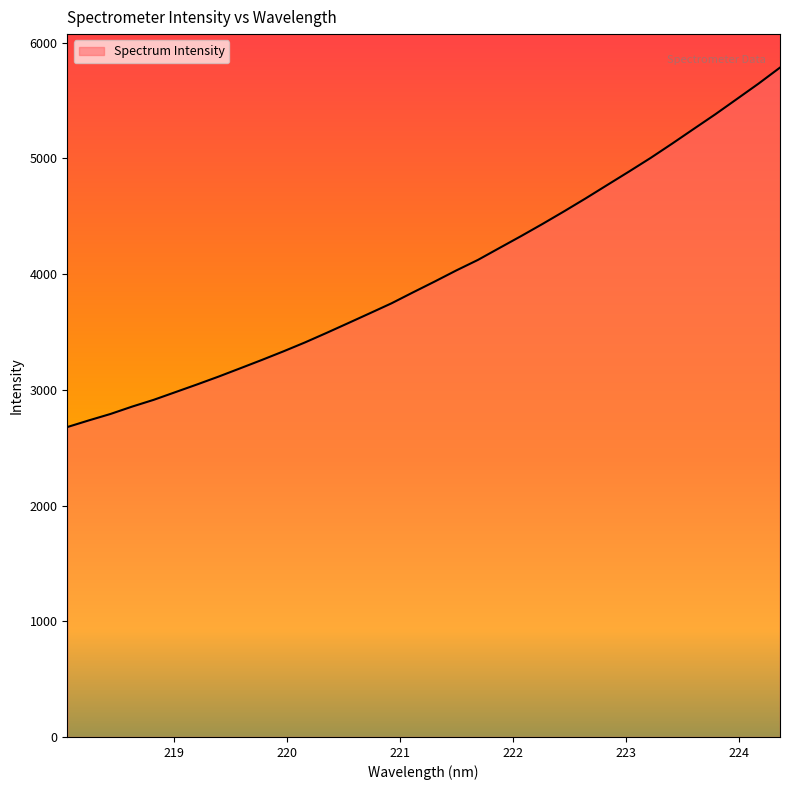

What is the minimum value shown in the chart?

2678.3